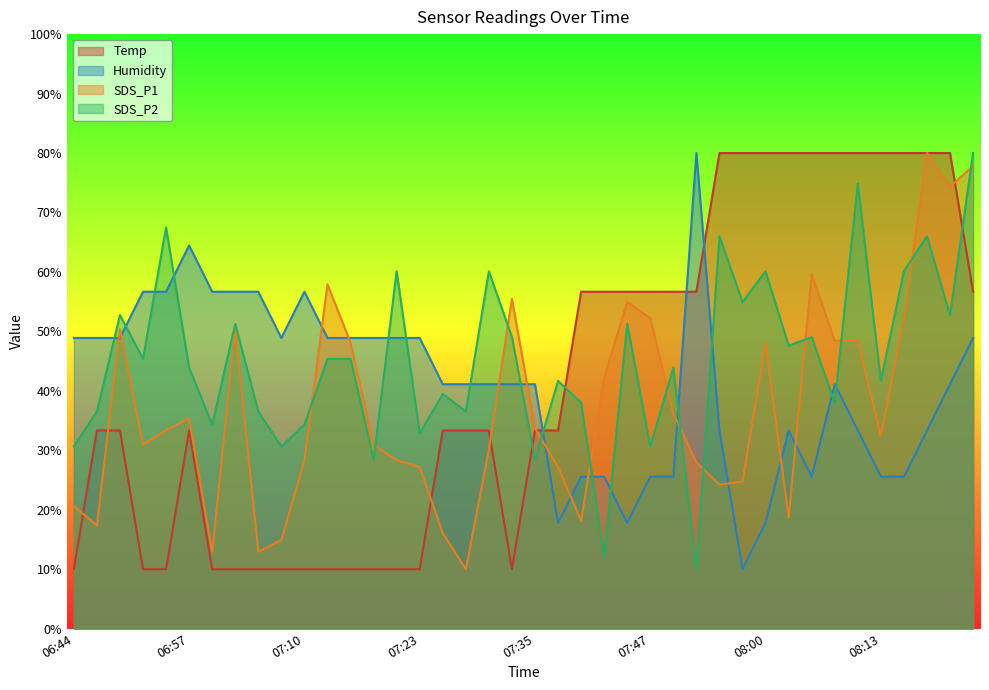

Where is Temp nearest to the value 22?

06:46